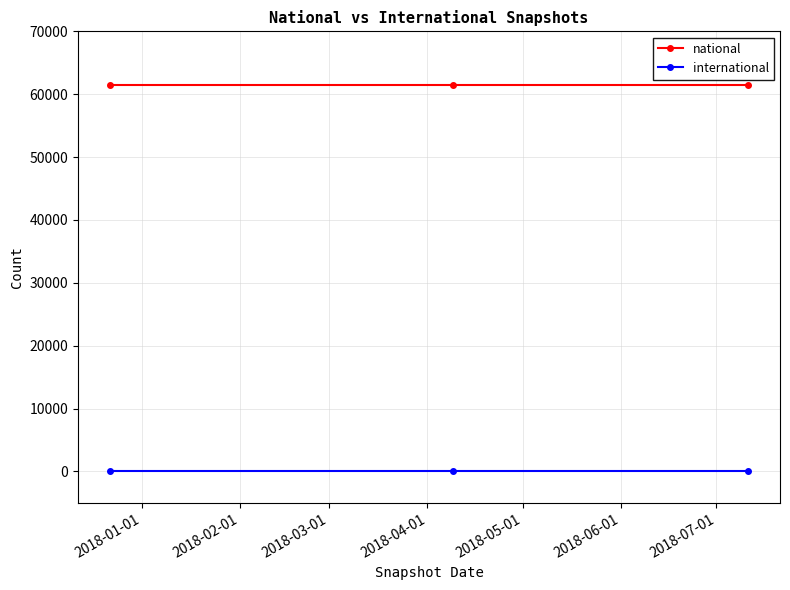

What is the highest value of the national series?

61432